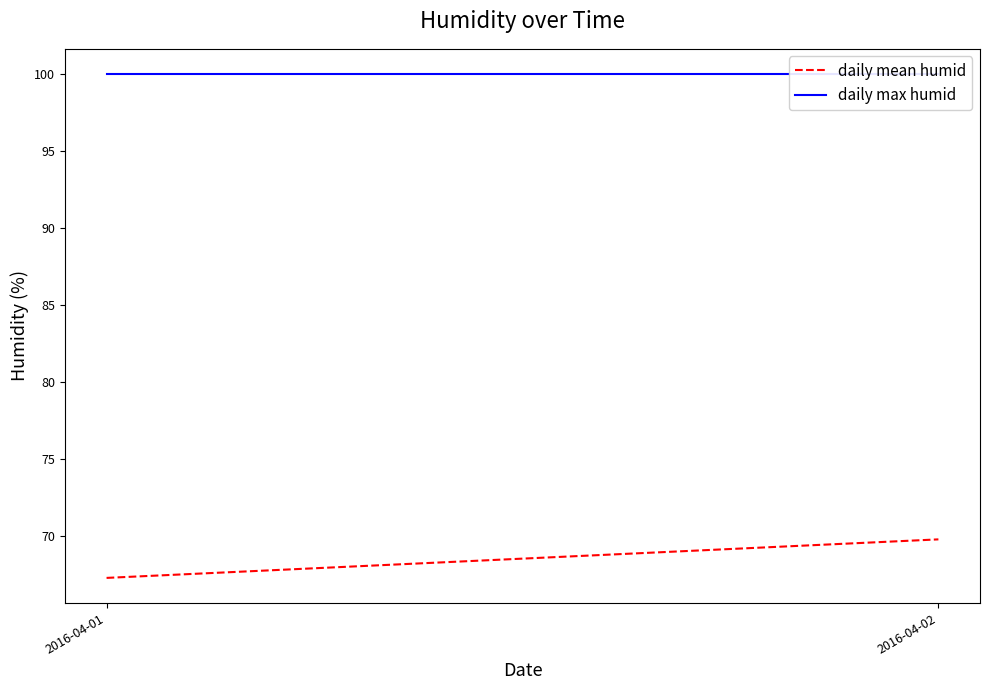

What is the average value of the daily max humid series?

100.0